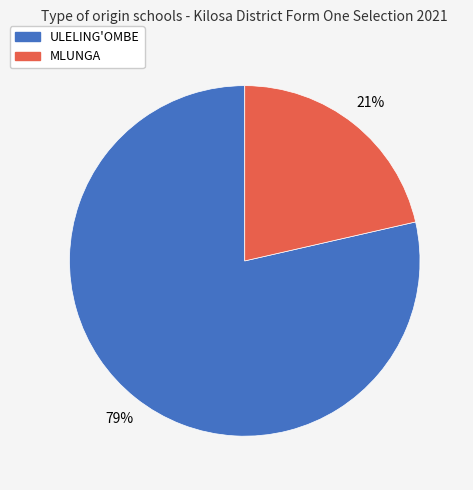

Which has a higher value, ULELING'OMBE or MLUNGA?

ULELING'OMBE